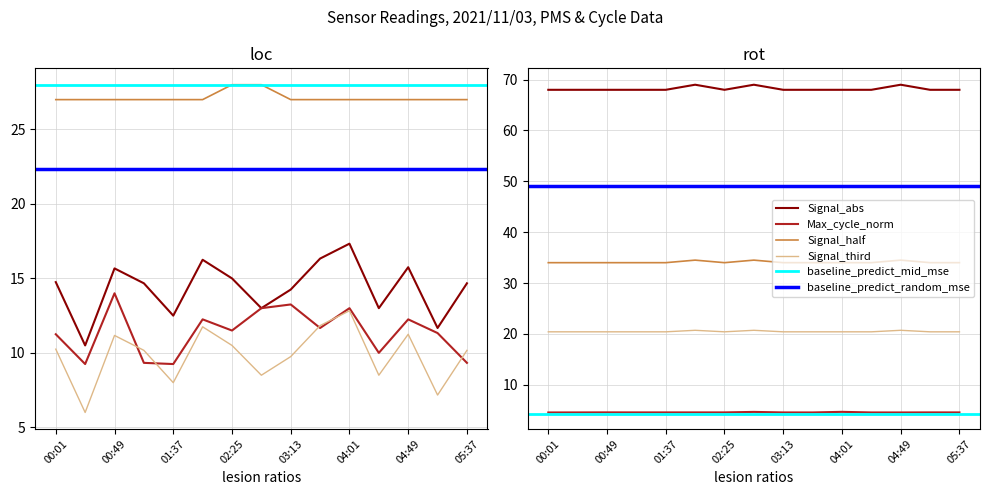

What is the label of the 10th point from the right?

02:01